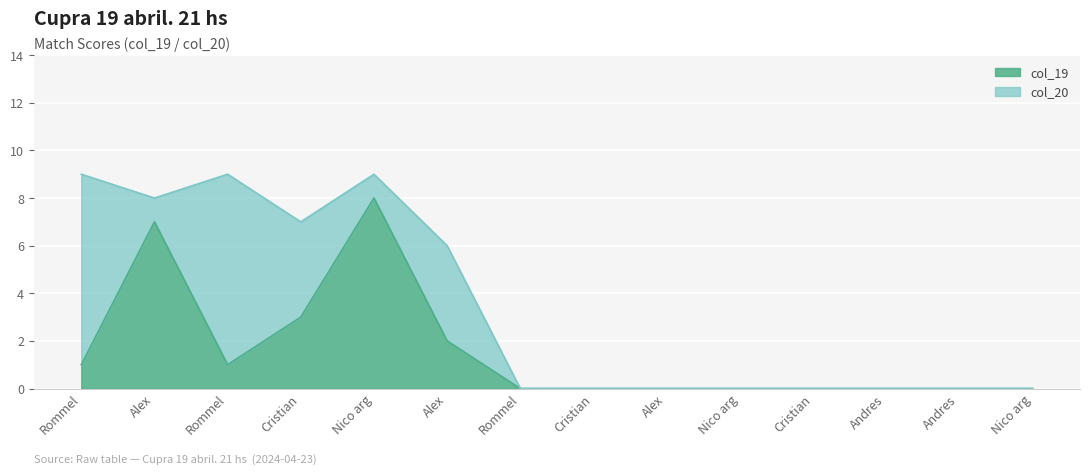

Which has a higher value, Cristian or Nico arg?

Cristian